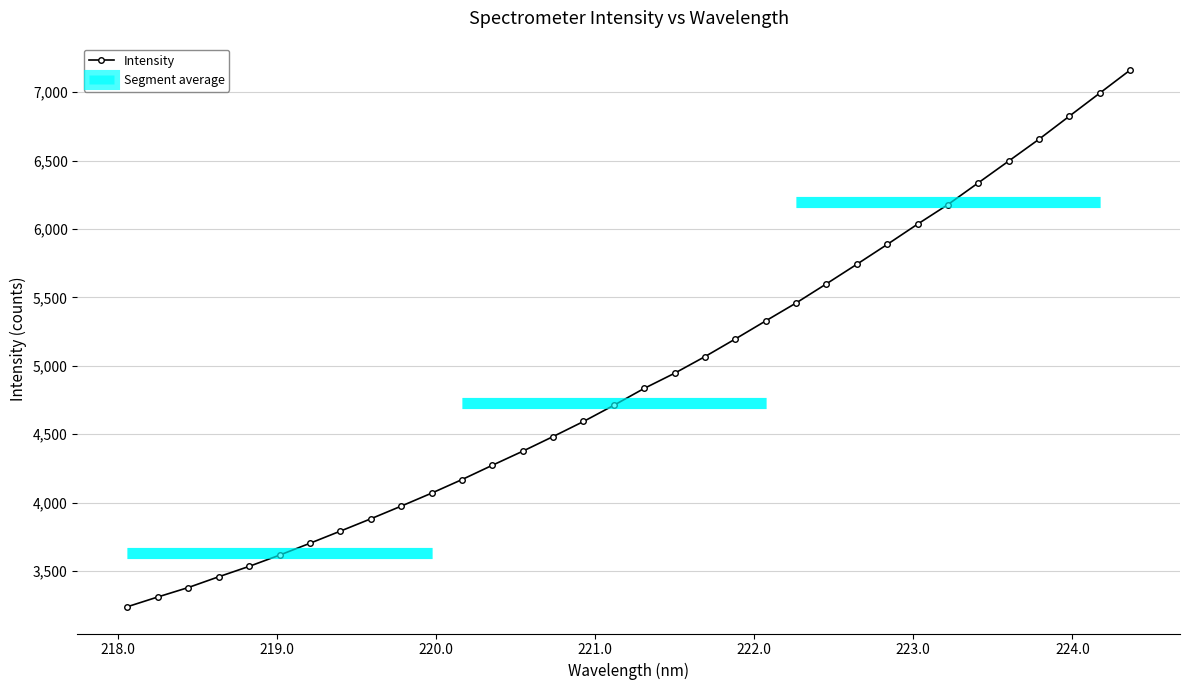

Does the chart have visible grid lines?

Yes